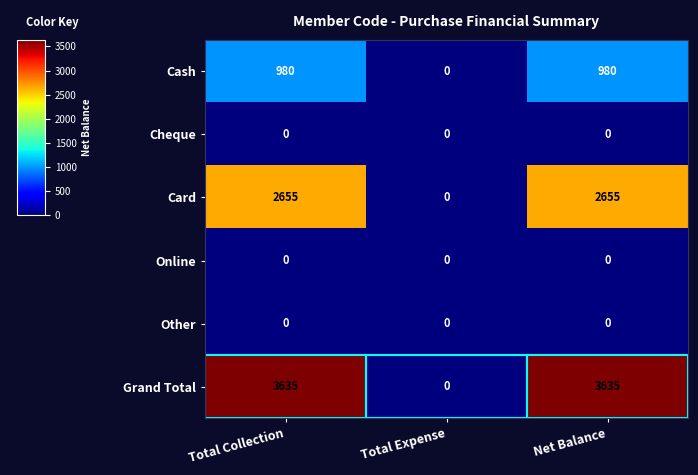

At how many categories does at least one series exceed 3340?

2